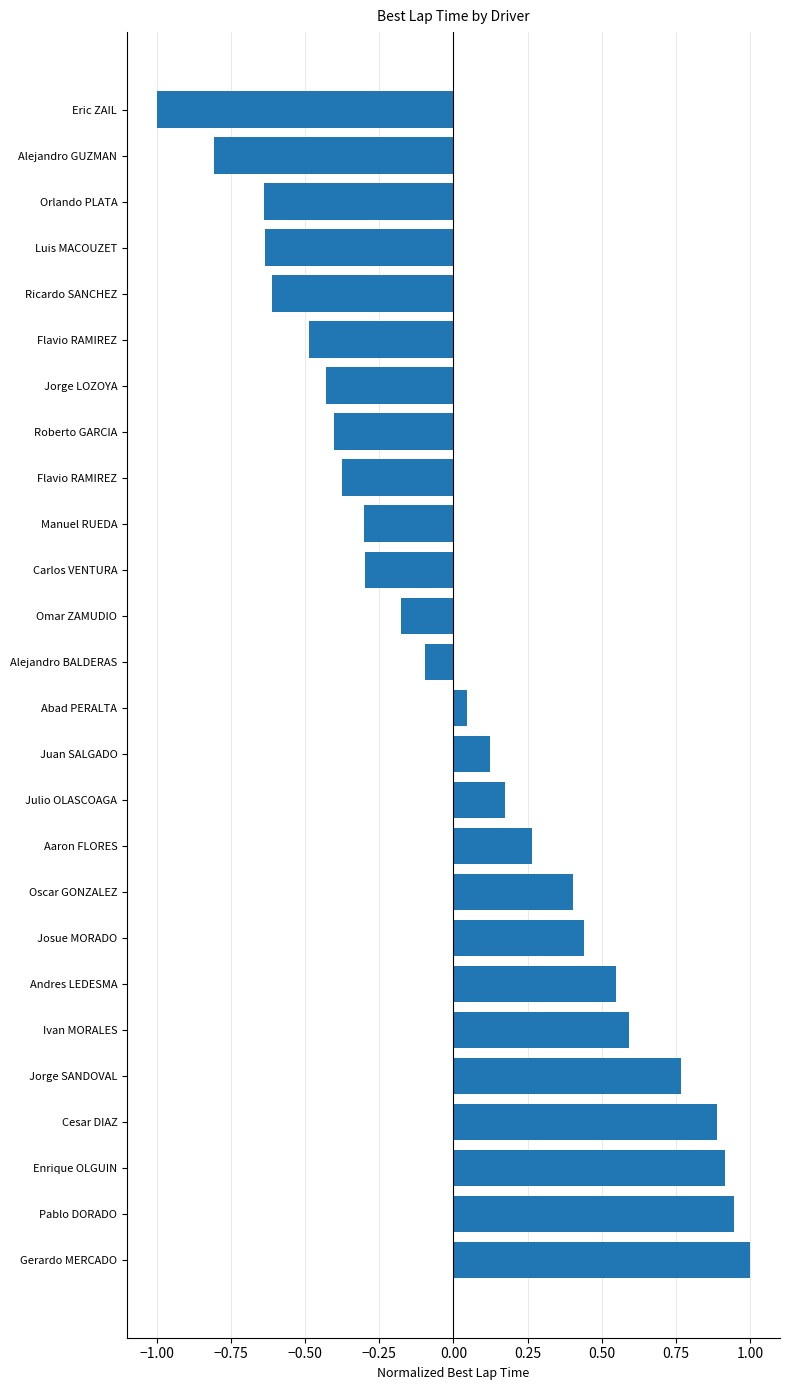

What is the difference between the maximum and minimum values?

2.0